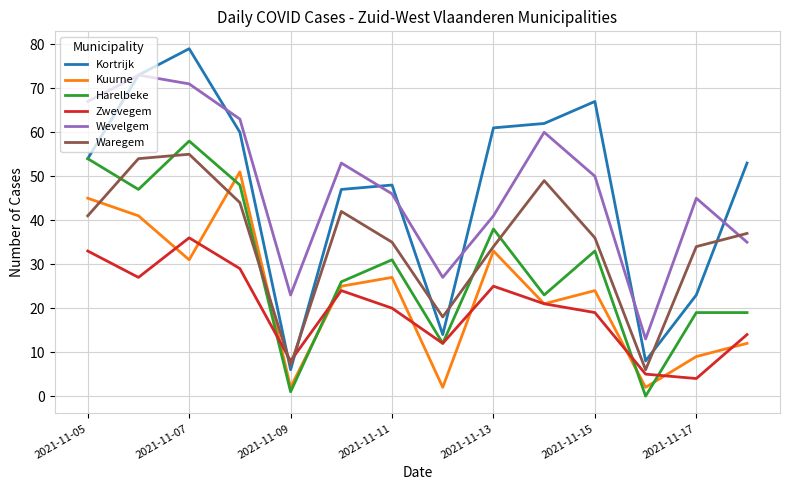

How many lines are shown in the chart?

6